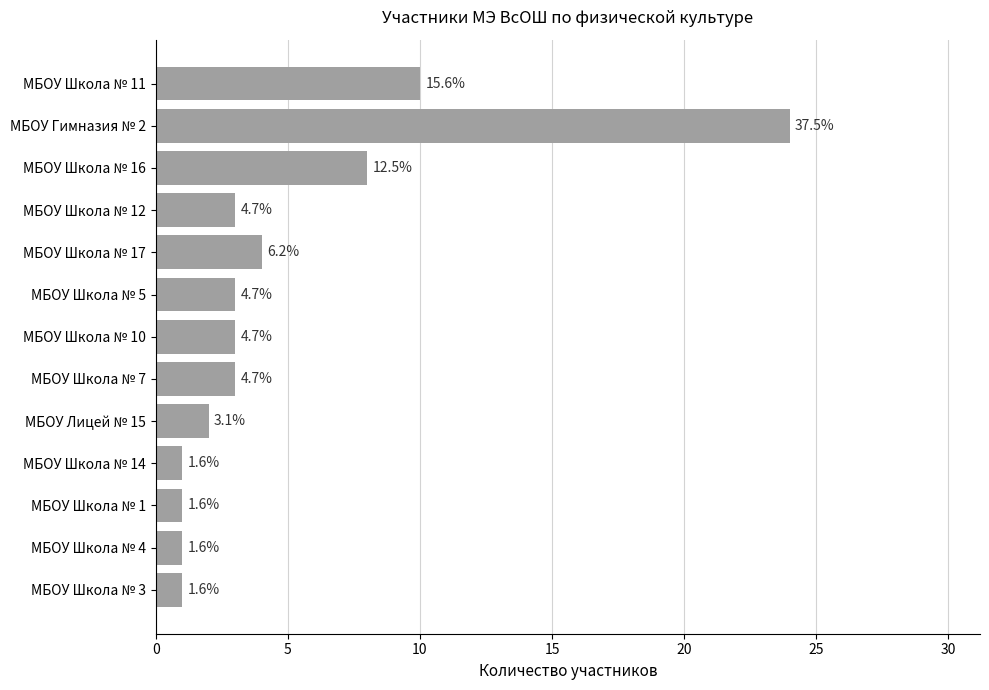

Are the bars horizontal?

Yes